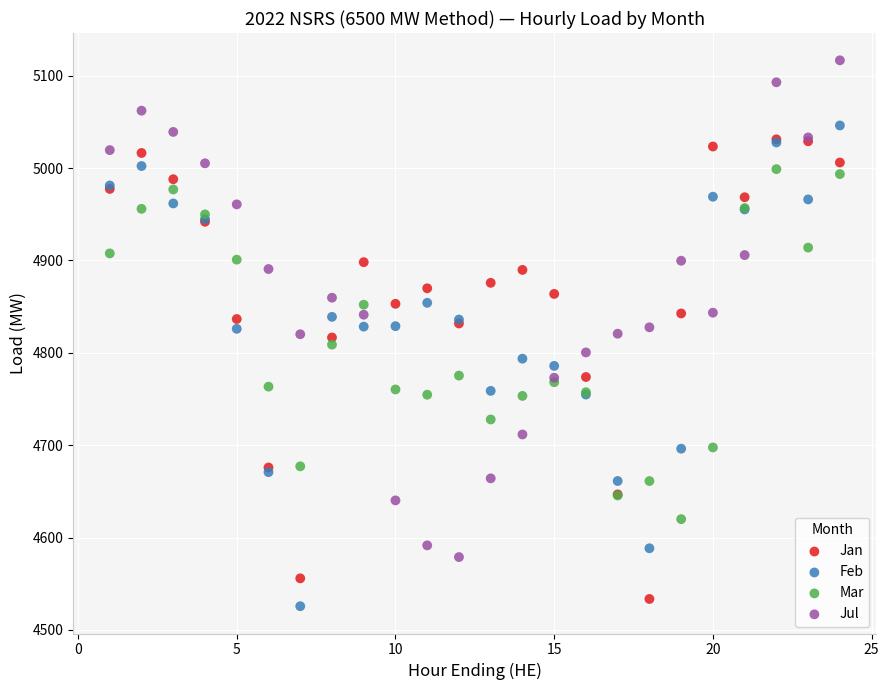

What are all the series names shown in the legend?

Jan, Feb, Mar, Jul